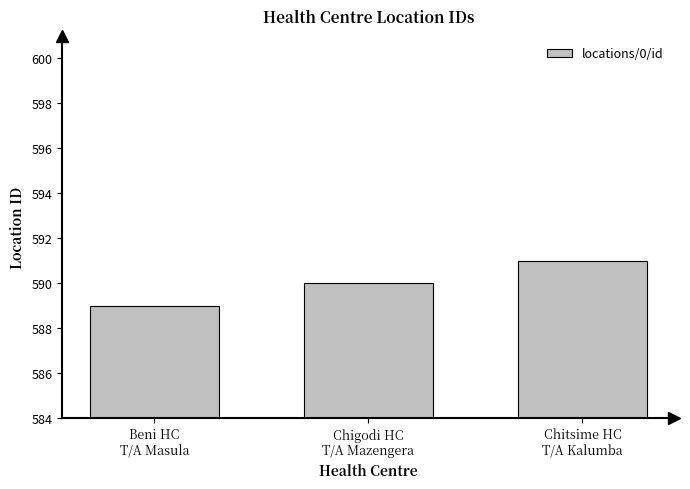

Rank the categories by value from lowest to highest.

Beni HC
T/A Masula, Chigodi HC
T/A Mazengera, Chitsime HC
T/A Kalumba